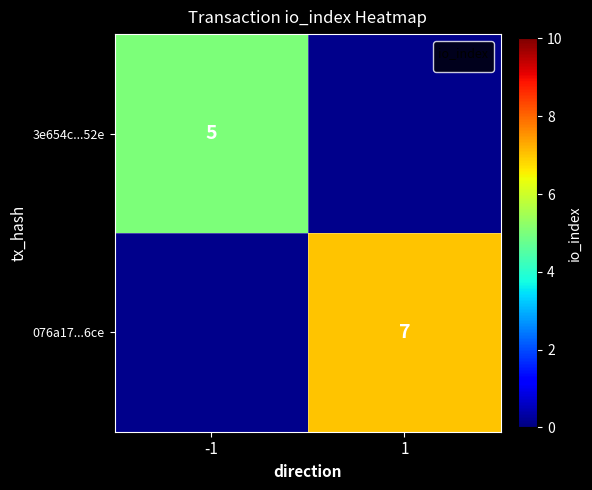

How many series are shown in this chart?

2